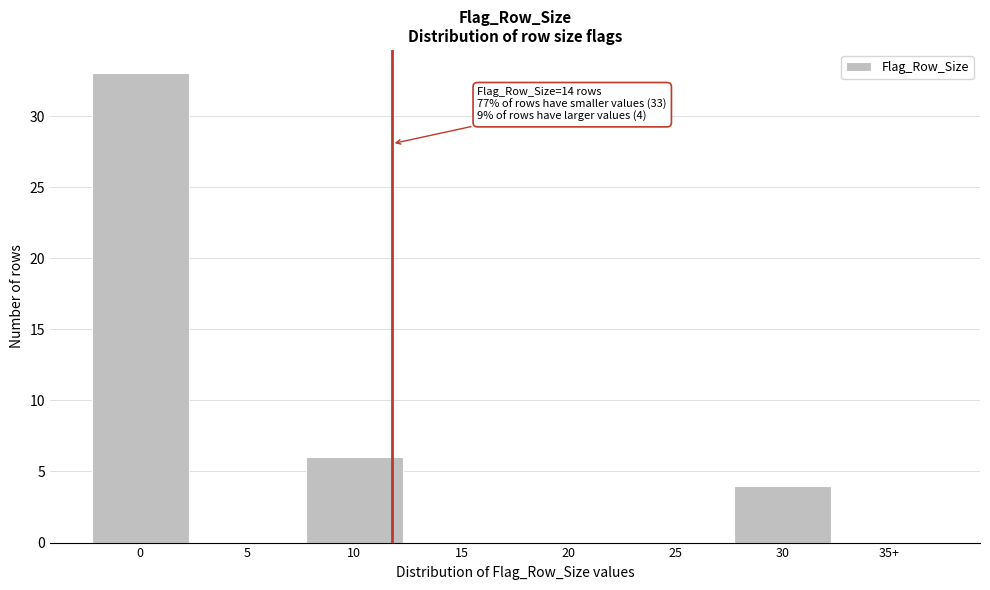

Reading left to right, what are all the values shown in this chart?

0=33	5=0	10=6	15=0	20=0	25=0	30=4	35+=0